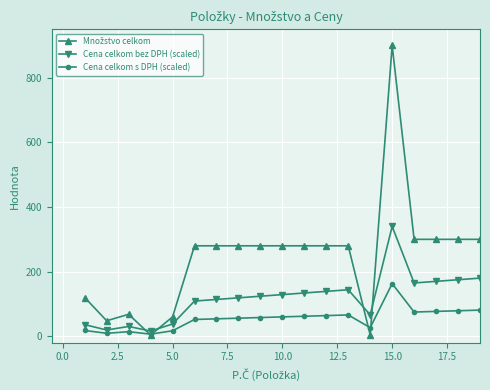

How many lines are shown in the chart?

3